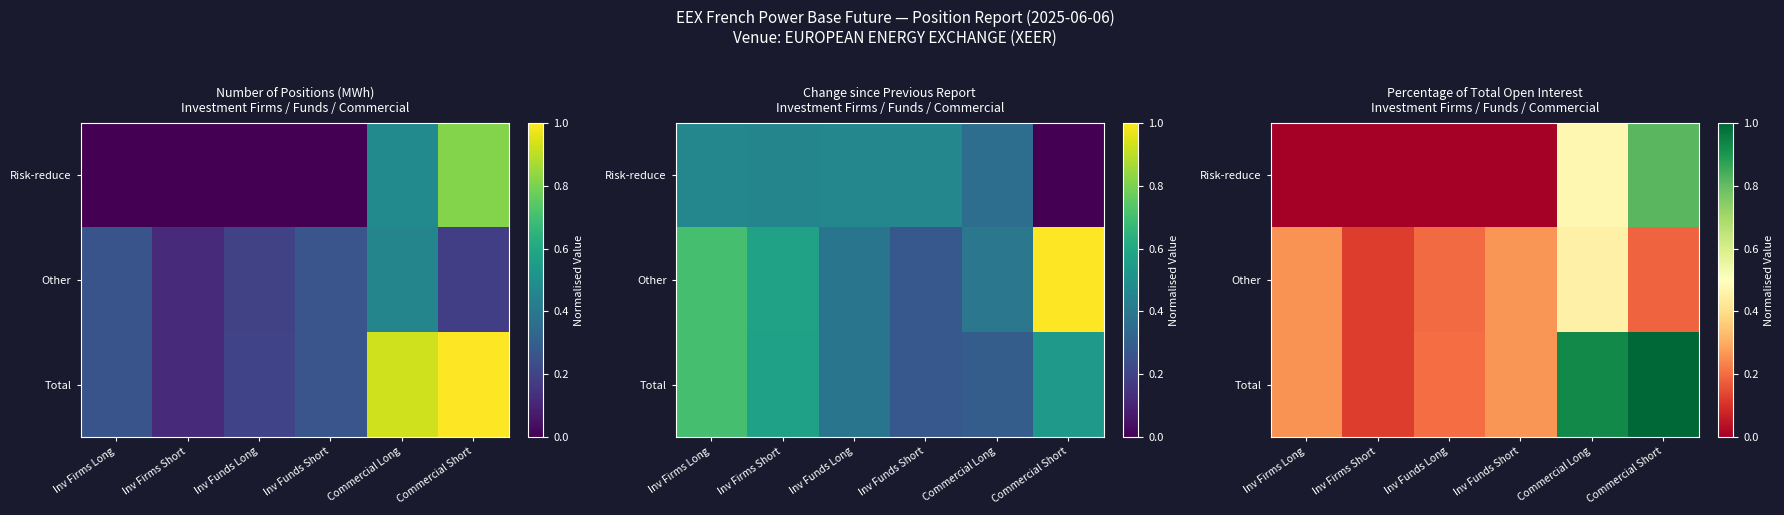

Is it true that Other equals 0.1 at Inv Funds Long?

False